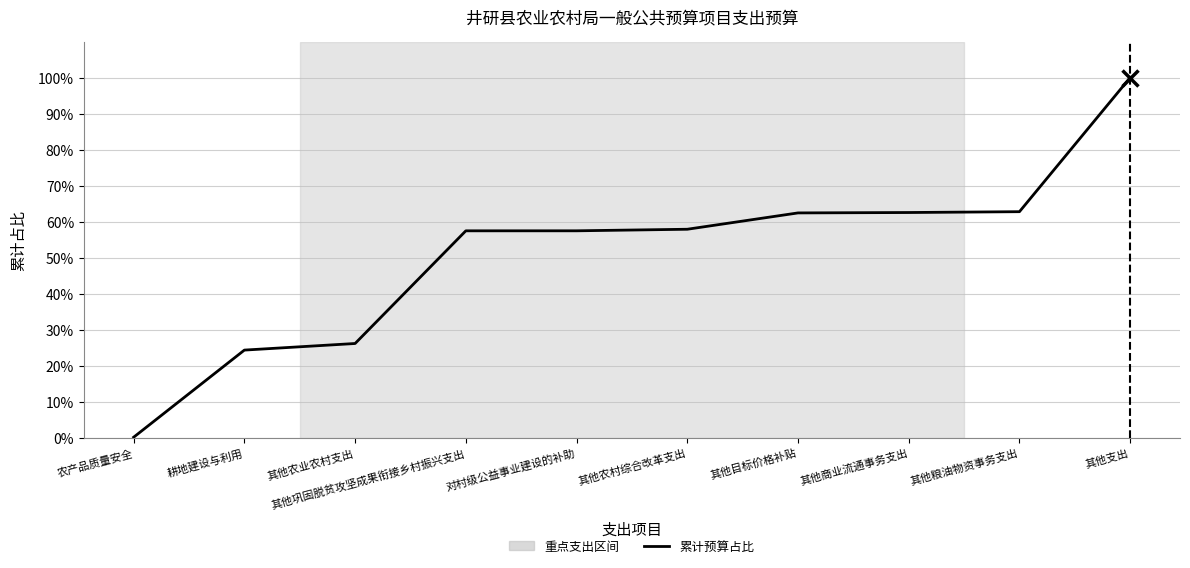

Which category has the lowest value across all series?

农产品质量安全